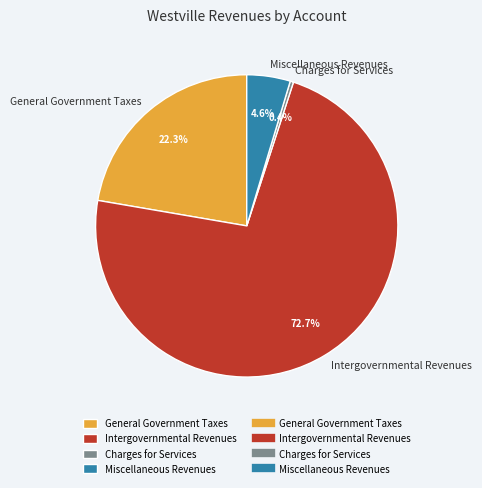

How many slices are in this pie chart?

4